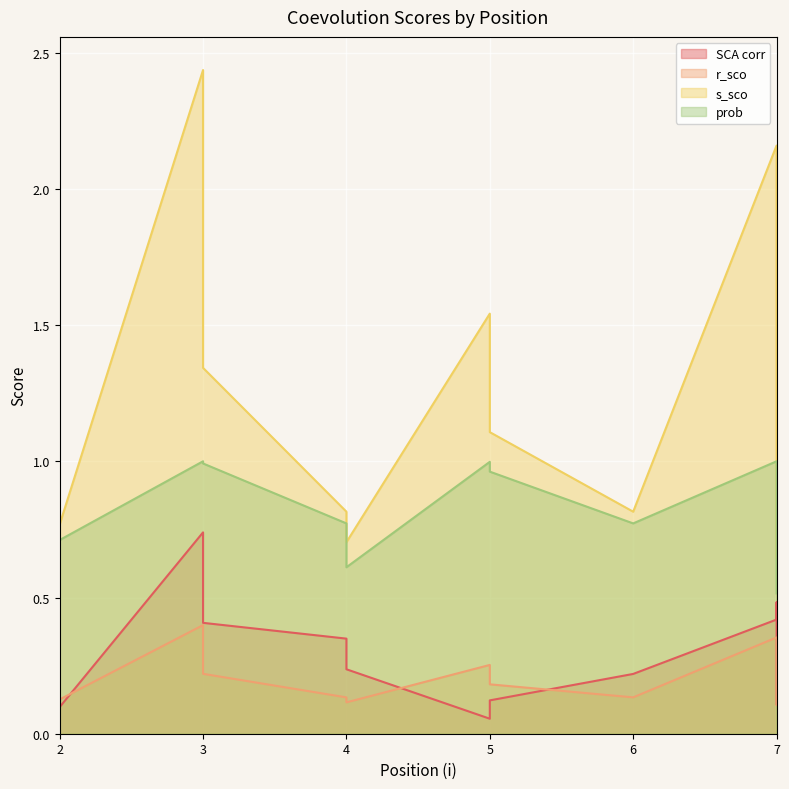

What is the difference between the highest and lowest values at 4?

0.7